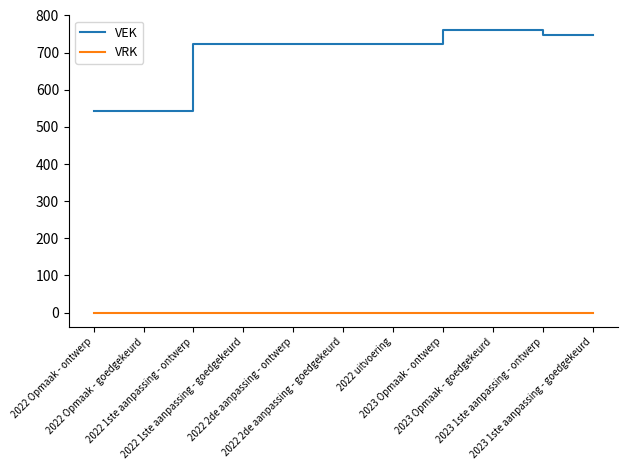

What is the difference between the maximum and minimum values in the VEK series?

220